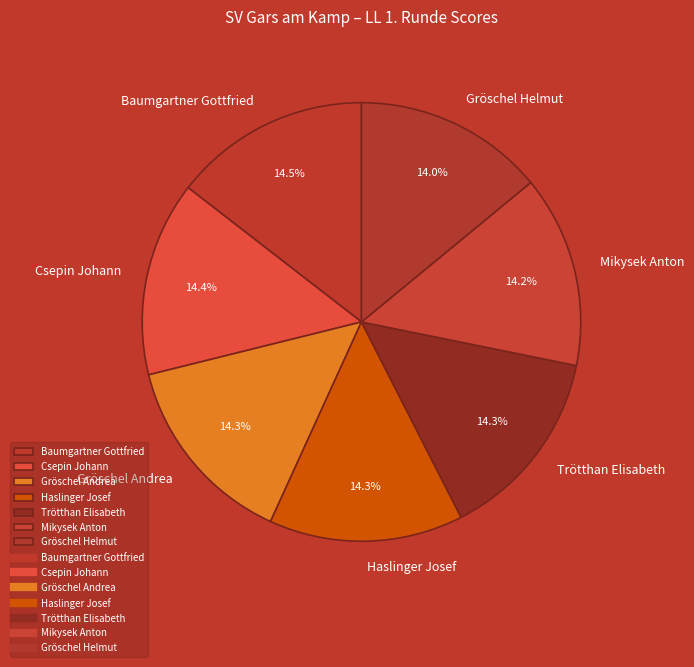

What percentage is the Mikysek Anton slice, to the nearest percent?

14%